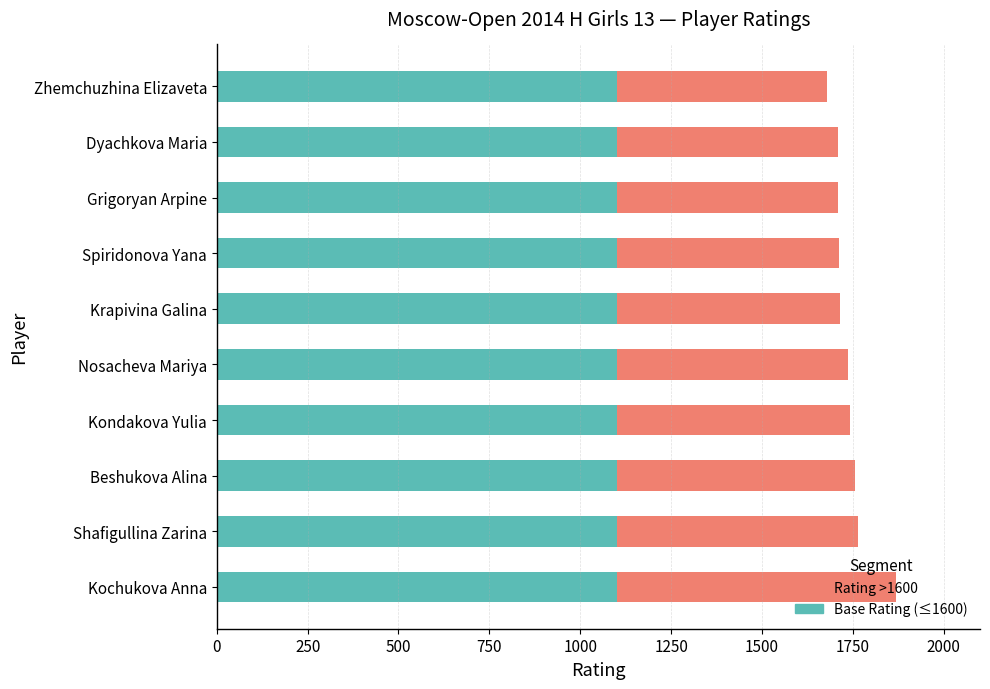

True or false: Base Rating (≤1600) has a value of 497 at Kochukova Anna.

False